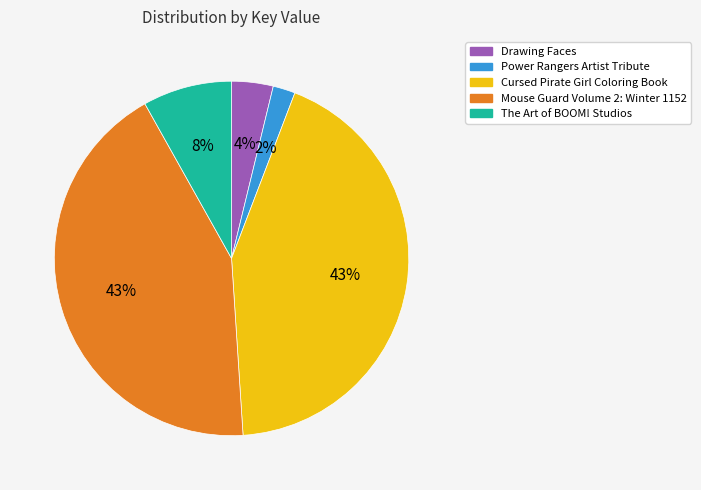

To the nearest percent, what is the average slice percentage?

20%